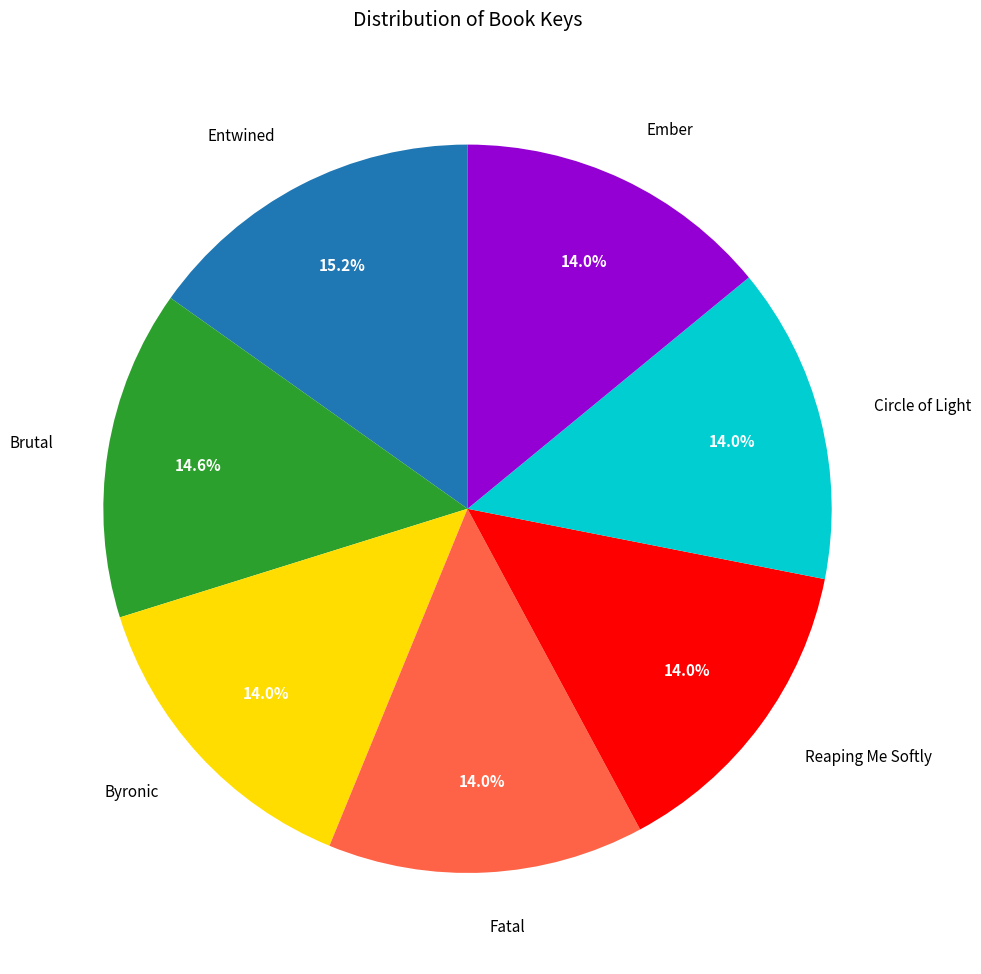

Which slice is the largest?

Entwined